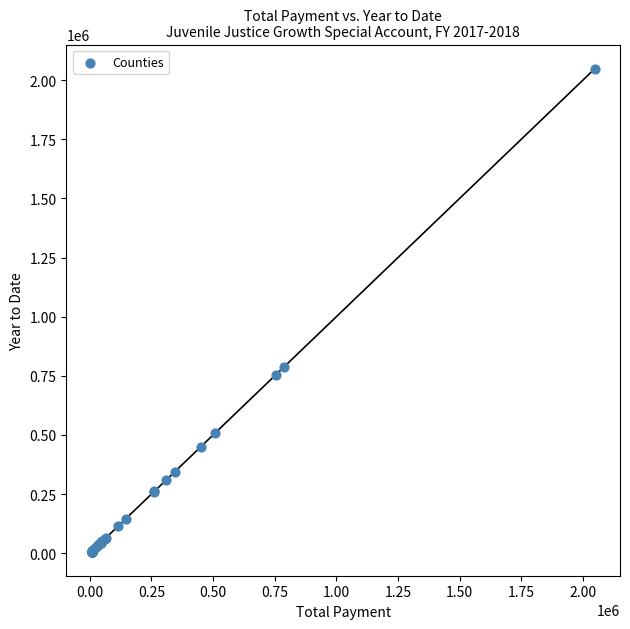

What Y value in the scatter plot is closest to 1027653?

787250.3